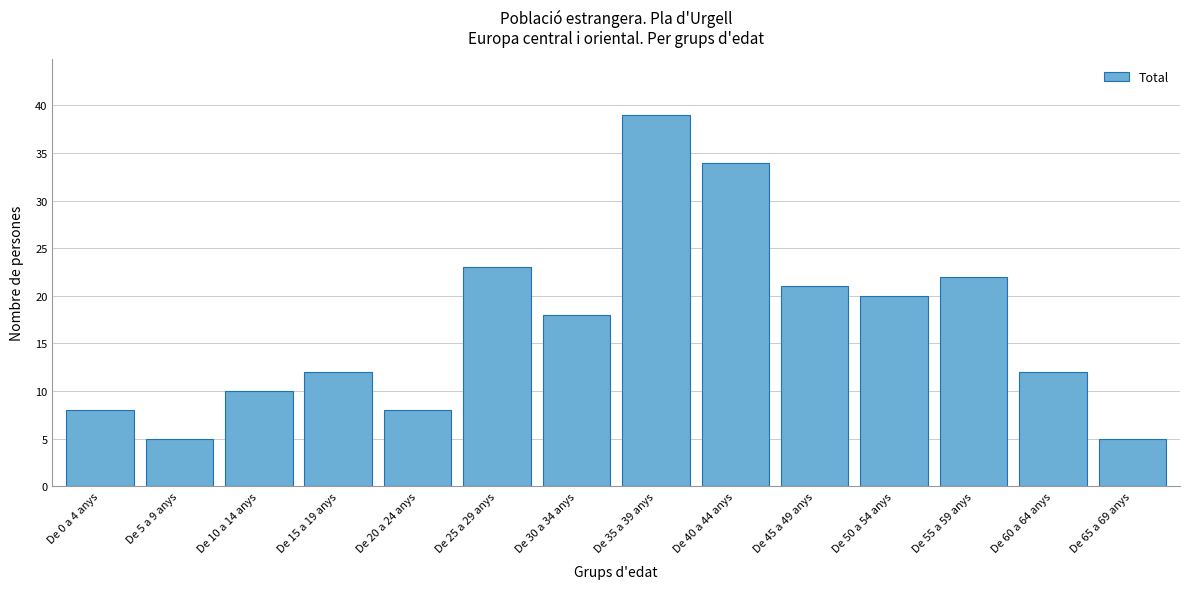

Reading left to right, extract all data points from this chart.

De 0 a 4 anys=8	De 5 a 9 anys=5	De 10 a 14 anys=10	De 15 a 19 anys=12	De 20 a 24 anys=8	De 25 a 29 anys=23	De 30 a 34 anys=18	De 35 a 39 anys=39	De 40 a 44 anys=34	De 45 a 49 anys=21	De 50 a 54 anys=20	De 55 a 59 anys=22	De 60 a 64 anys=12	De 65 a 69 anys=5